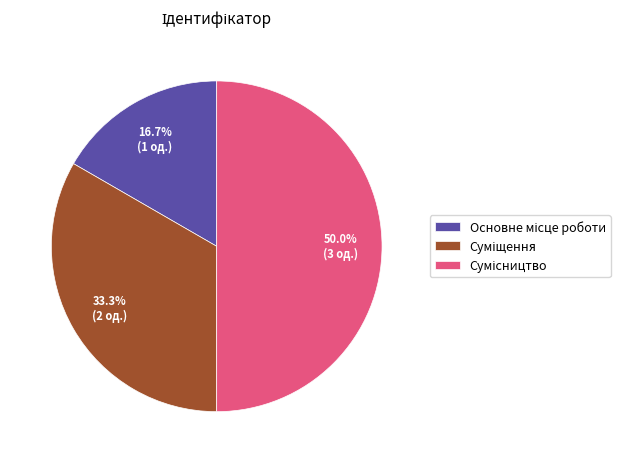

Is it true that Суміщення is 33% of the pie?

True